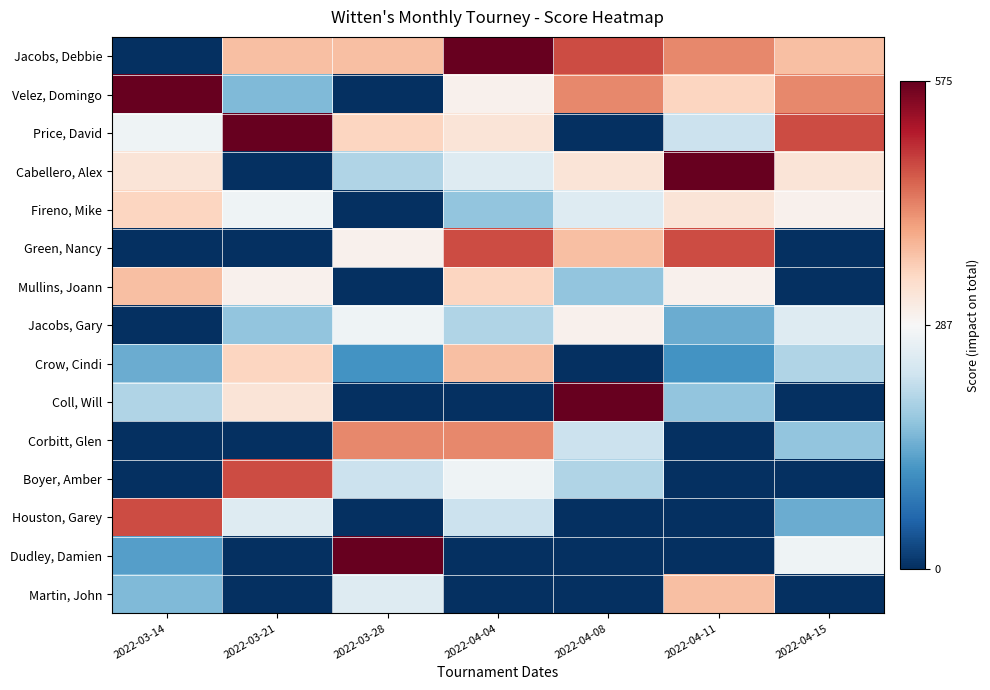

Reading left to right, list all the values displayed in this chart.

Jacobs, Debbie: 2022-03-14=-287.5	2022-03-21=87.5	2022-03-28=87.5	2022-04-04=287.5	2022-04-08=187.5	2022-04-11=137.5	2022-04-15=87.5
Velez, Domingo: 2022-03-14=287.5	2022-03-21=-127.5	2022-03-28=-287.5	2022-04-04=12.5	2022-04-08=137.5	2022-04-11=62.5	2022-04-15=137.5
Price, David: 2022-03-14=-12.5	2022-03-21=287.5	2022-03-28=62.5	2022-04-04=37.5	2022-04-08=-287.5	2022-04-11=-62.5	2022-04-15=187.5
Cabellero, Alex: 2022-03-14=37.5	2022-03-21=-287.5	2022-03-28=-87.5	2022-04-04=-37.5	2022-04-08=37.5	2022-04-11=287.5	2022-04-15=37.5
Fireno, Mike: 2022-03-14=62.5	2022-03-21=-12.5	2022-03-28=-287.5	2022-04-04=-112.5	2022-04-08=-37.5	2022-04-11=37.5	2022-04-15=12.5
Green, Nancy: 2022-03-14=-287.5	2022-03-21=-287.5	2022-03-28=12.5	2022-04-04=187.5	2022-04-08=87.5	2022-04-11=187.5	2022-04-15=-287.5
Mullins, Joann: 2022-03-14=87.5	2022-03-21=12.5	2022-03-28=-287.5	2022-04-04=62.5	2022-04-08=-112.5	2022-04-11=12.5	2022-04-15=-287.5
Jacobs, Gary: 2022-03-14=-287.5	2022-03-21=-112.5	2022-03-28=-12.5	2022-04-04=-87.5	2022-04-08=12.5	2022-04-11=-142.5	2022-04-15=-37.5
Crow, Cindi: 2022-03-14=-142.5	2022-03-21=62.5	2022-03-28=-172.5	2022-04-04=87.5	2022-04-08=-287.5	2022-04-11=-172.5	2022-04-15=-87.5
Coll, Will: 2022-03-14=-87.5	2022-03-21=37.5	2022-03-28=-287.5	2022-04-04=-287.5	2022-04-08=287.5	2022-04-11=-112.5	2022-04-15=-287.5
Corbitt, Glen: 2022-03-14=-287.5	2022-03-21=-287.5	2022-03-28=137.5	2022-04-04=137.5	2022-04-08=-62.5	2022-04-11=-287.5	2022-04-15=-112.5
Boyer, Amber: 2022-03-14=-287.5	2022-03-21=187.5	2022-03-28=-62.5	2022-04-04=-12.5	2022-04-08=-87.5	2022-04-11=-287.5	2022-04-15=-287.5
Houston, Garey: 2022-03-14=187.5	2022-03-21=-37.5	2022-03-28=-287.5	2022-04-04=-62.5	2022-04-08=-287.5	2022-04-11=-287.5	2022-04-15=-142.5
Dudley, Damien: 2022-03-14=-157.5	2022-03-21=-287.5	2022-03-28=287.5	2022-04-04=-287.5	2022-04-08=-287.5	2022-04-11=-287.5	2022-04-15=-12.5
Martin, John: 2022-03-14=-127.5	2022-03-21=-287.5	2022-03-28=-37.5	2022-04-04=-287.5	2022-04-08=-287.5	2022-04-11=87.5	2022-04-15=-287.5